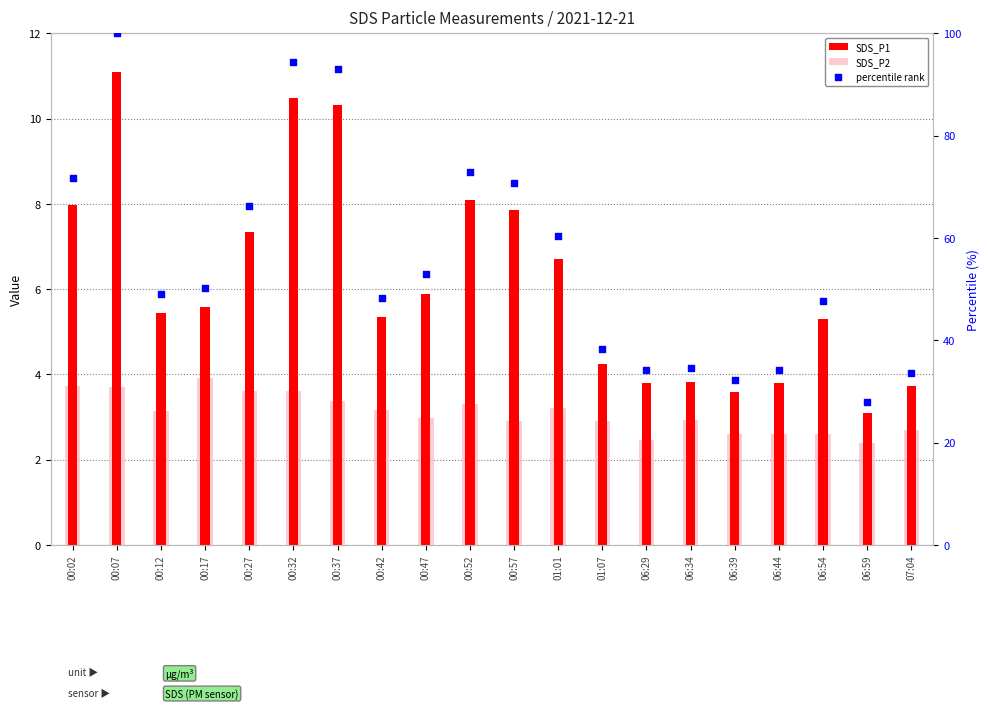

Which series has the widest spread of Y values?

percentile rank